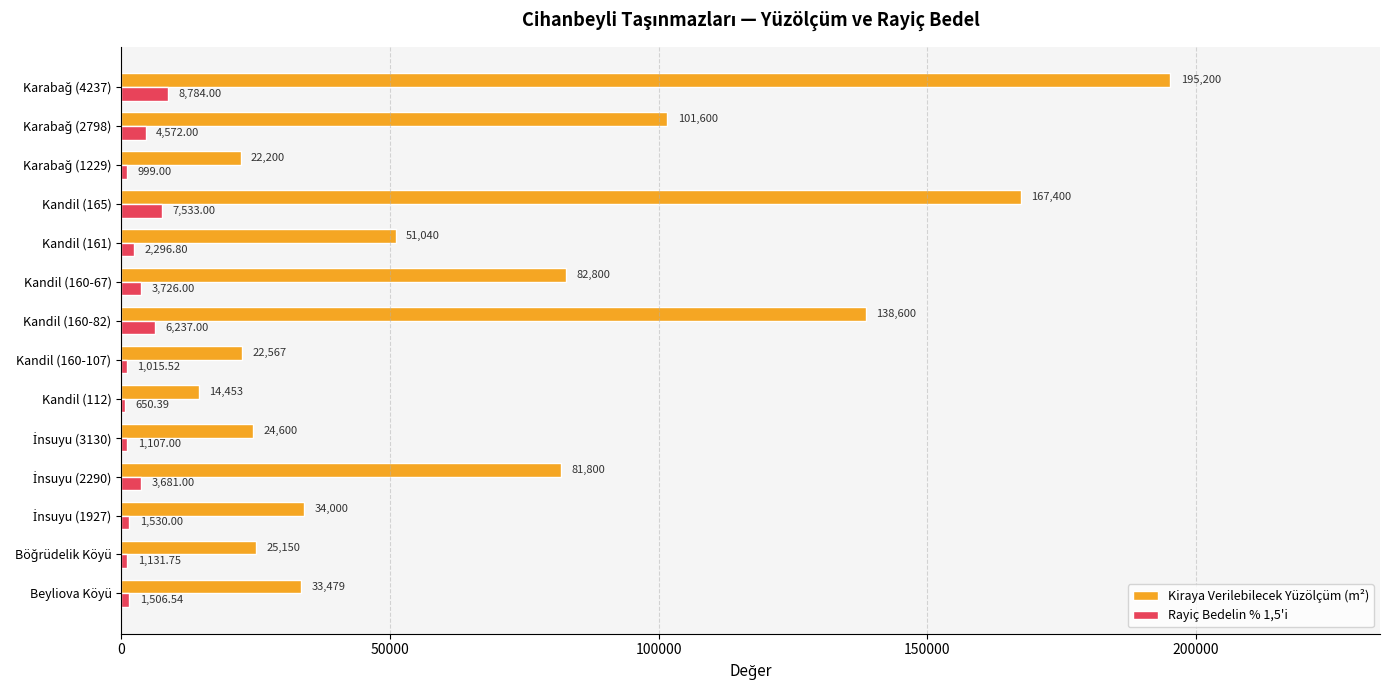

Between Kandil (160-107) and Kandil (165), which series saw the biggest shift?

Kiraya Verilebilecek Yüzölçüm (m²)